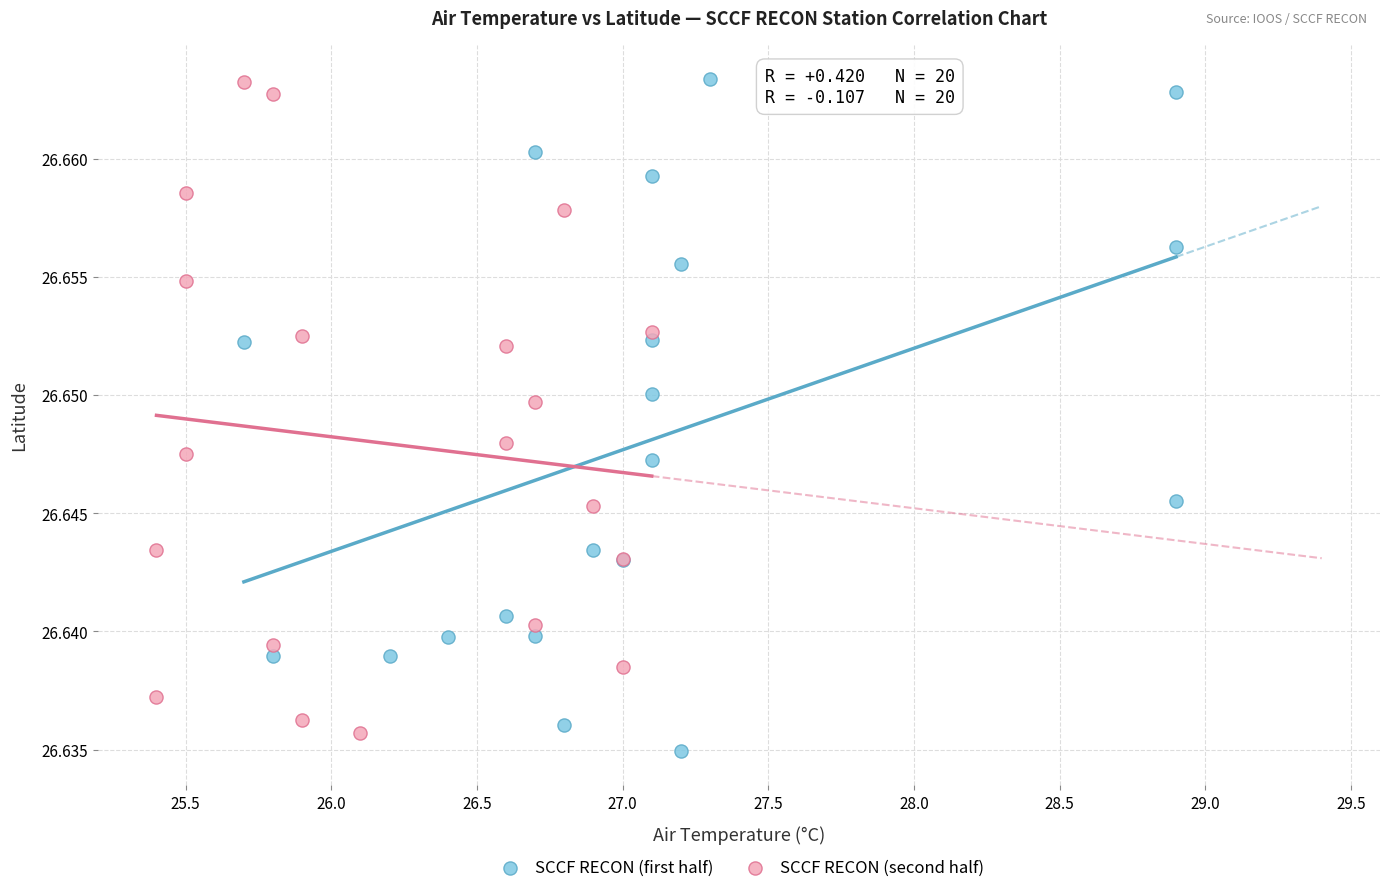

What are all the series names shown in the legend?

SCCF RECON (first half), SCCF RECON (second half)